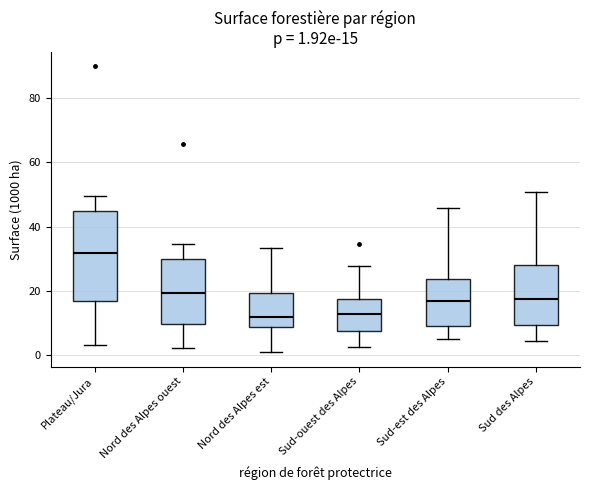

Comparing the boxes themselves (not the whiskers), which one is the tallest?

Plateau/Jura